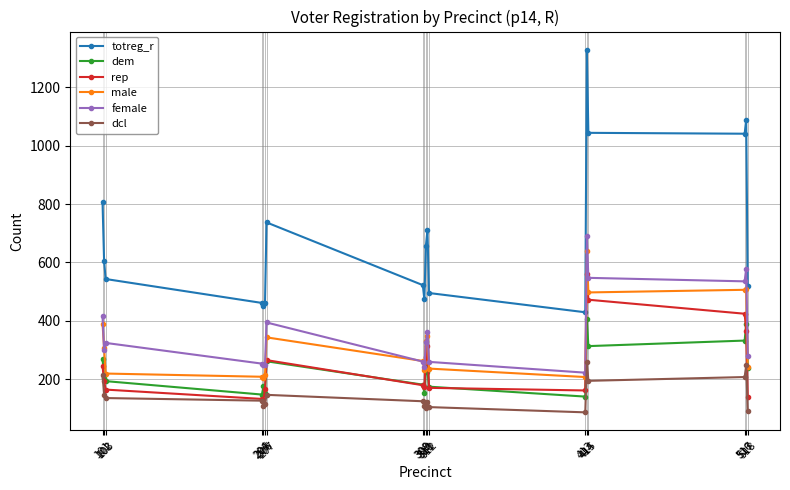

What is the difference between the maximum and second lowest values in the female series?

447